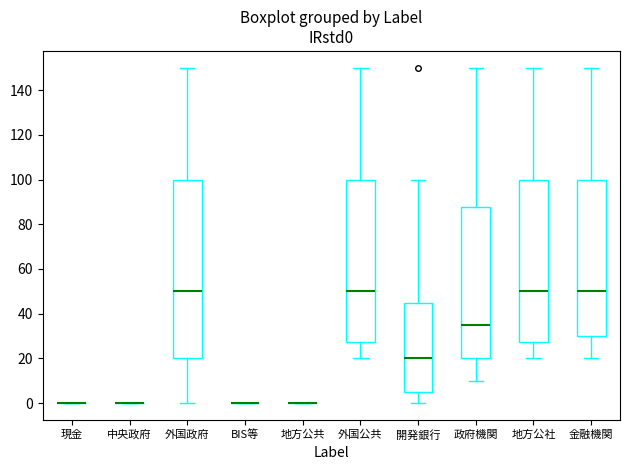

Reading left to right, transcribe this box plot: for each box, give where its median line is, the range the box spans, and where its two whiskers end, as read against the y-axis. The values are not printed on the chart, so give them approximately, as read against the axis.

現金: box collapsed to a line at 0, whiskers 0 to 0
中央政府: box collapsed to a line at 0, whiskers 0 to 0
外国政府: median 50, box 20 to 100, whiskers 0 to 150
BIS等: box collapsed to a line at 0, whiskers 0 to 0
地方公共: box collapsed to a line at 0, whiskers 0 to 0
外国公共: median 50, box 28 to 100, whiskers 20 to 150
開発銀行: median 20, box 6 to 46, whiskers 0 to 100
政府機関: median 36, box 20 to 88, whiskers 10 to 150
地方公社: median 50, box 28 to 100, whiskers 20 to 150
金融機関: median 50, box 30 to 100, whiskers 20 to 150